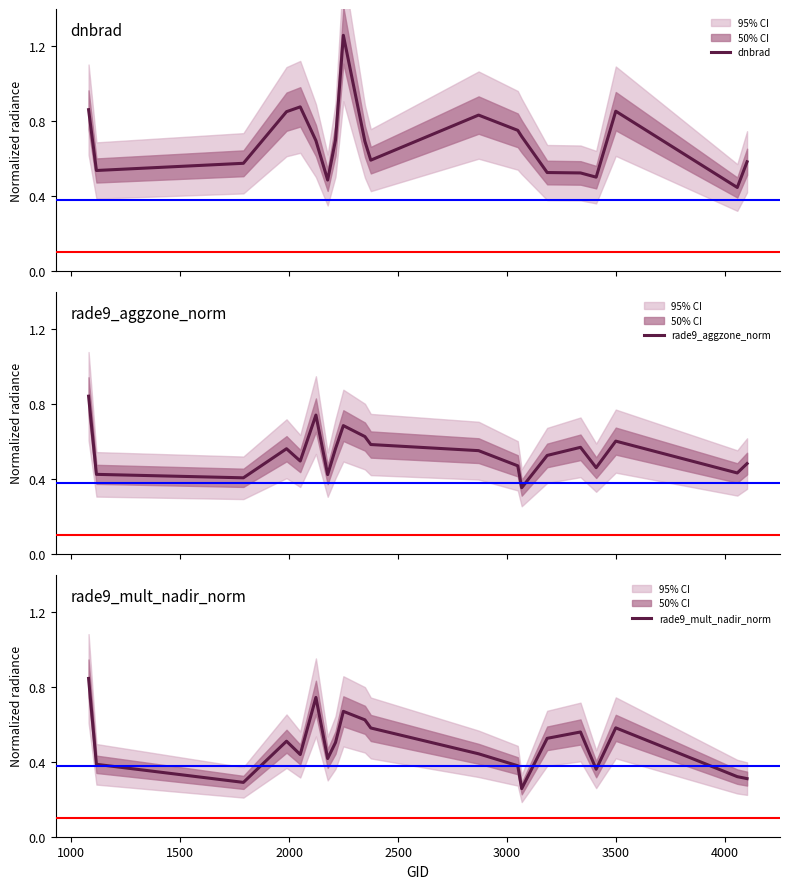

Is it true that dnbrad equals 0.4 at 4000?

False